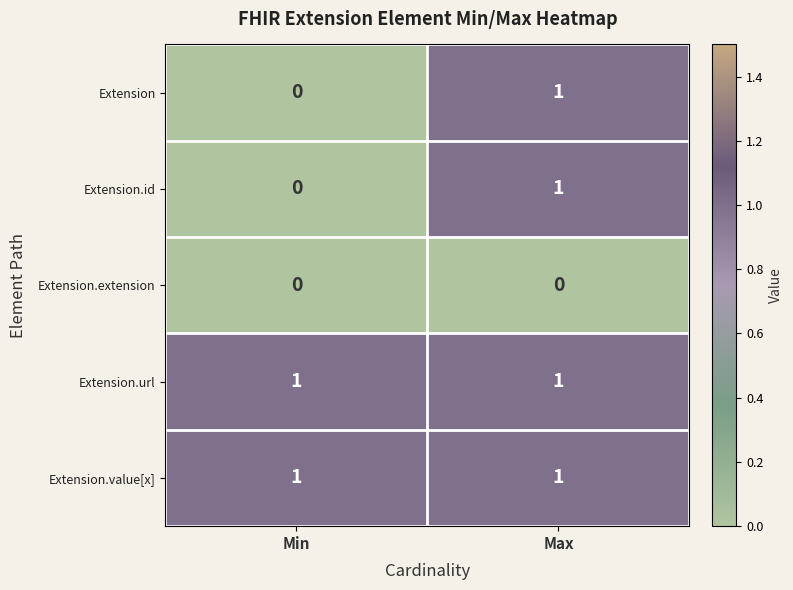

Reading left to right, list all the values displayed in this chart.

Extension: 0	1
Extension.id: 0	1
Extension.extension: 0	0
Extension.url: 1	1
Extension.value[x]: 1	1